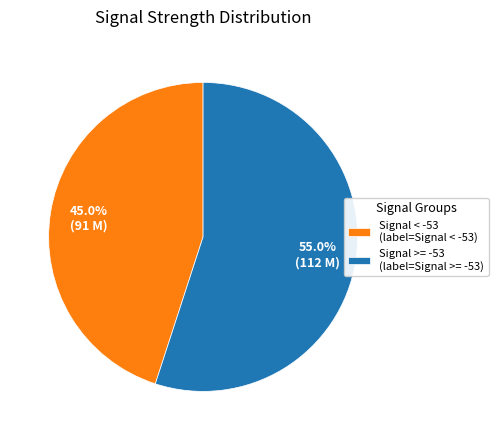

Rank the categories by value from lowest to highest.

Signal < -53 (label=Signal < -53), Signal >= -53 (label=Signal >= -53)